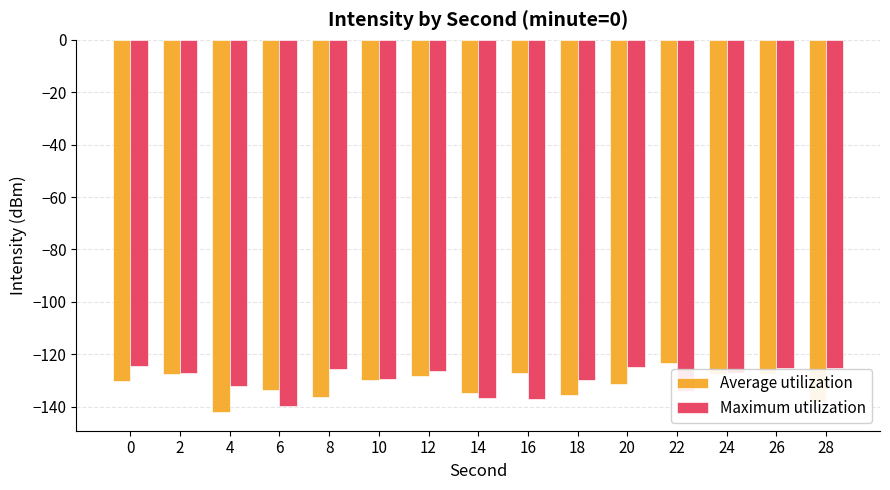

Is it true that Maximum utilization equals -126.5 at 12?

True